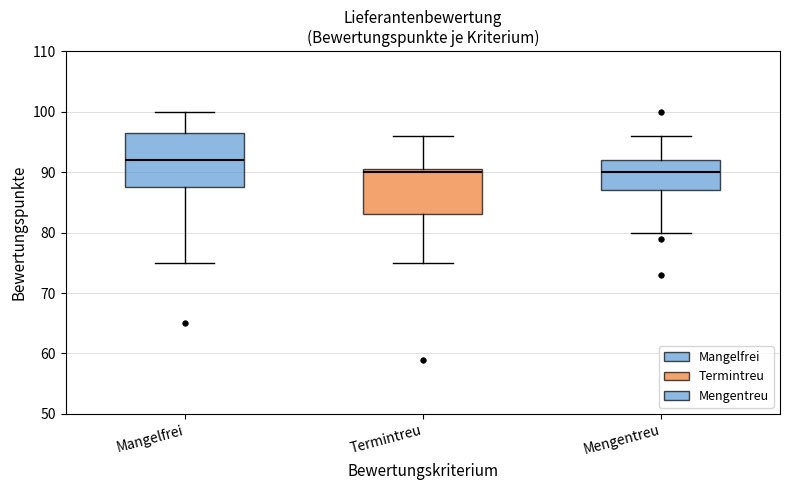

Reading left to right, read every box against the y-axis: the position of its median line, the range the box covers, and the ends of its whiskers. The values are not printed on the chart, so give them approximately, as read against the axis.

Mangelfrei: median 92, box 88 to 97, whiskers 75 to 100
Termintreu: median 90, box 83 to 91, whiskers 75 to 96
Mengentreu: median 90, box 87 to 92, whiskers 80 to 96